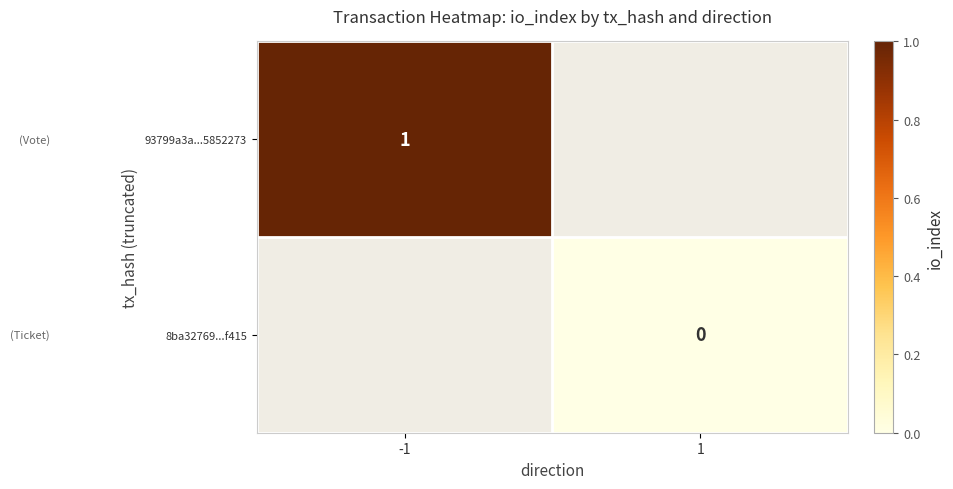

The 93799a3a...5852273 series shows 1 at -1. True or false?

True